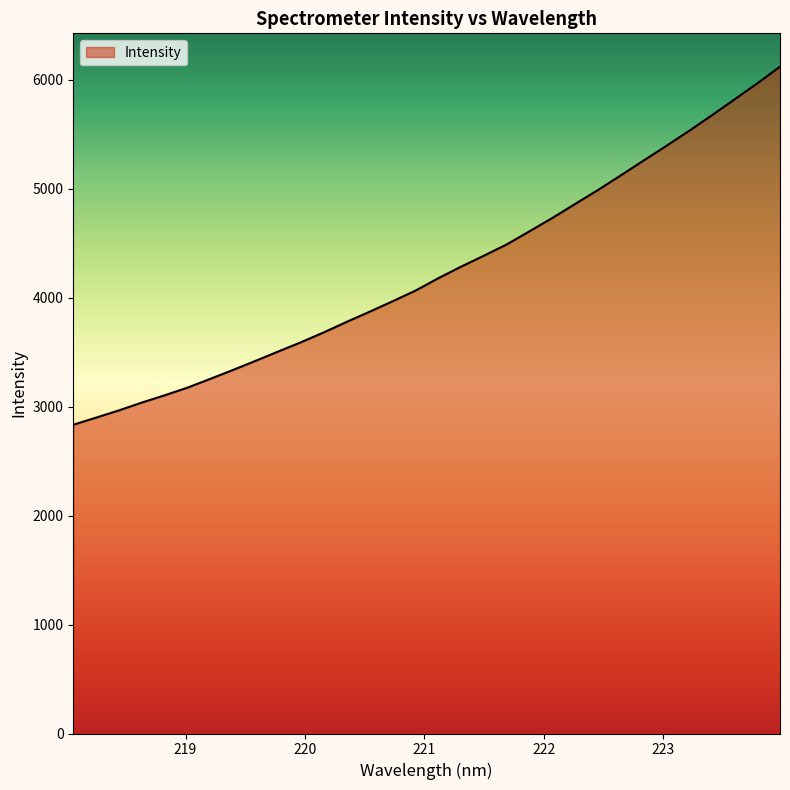

True or false: there are more than 2 points higher than both neighbors.

False